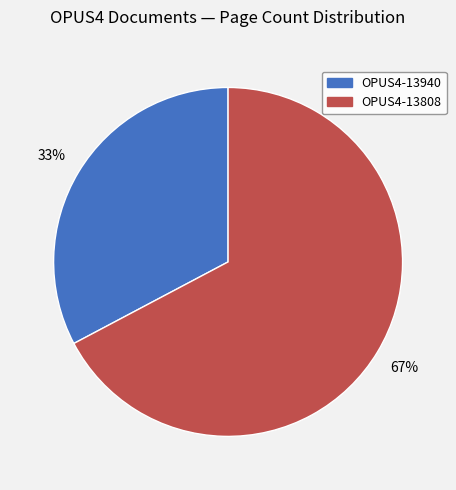

To the nearest percent, what is the combined percentage of OPUS4-13940 and OPUS4-13808?

100%